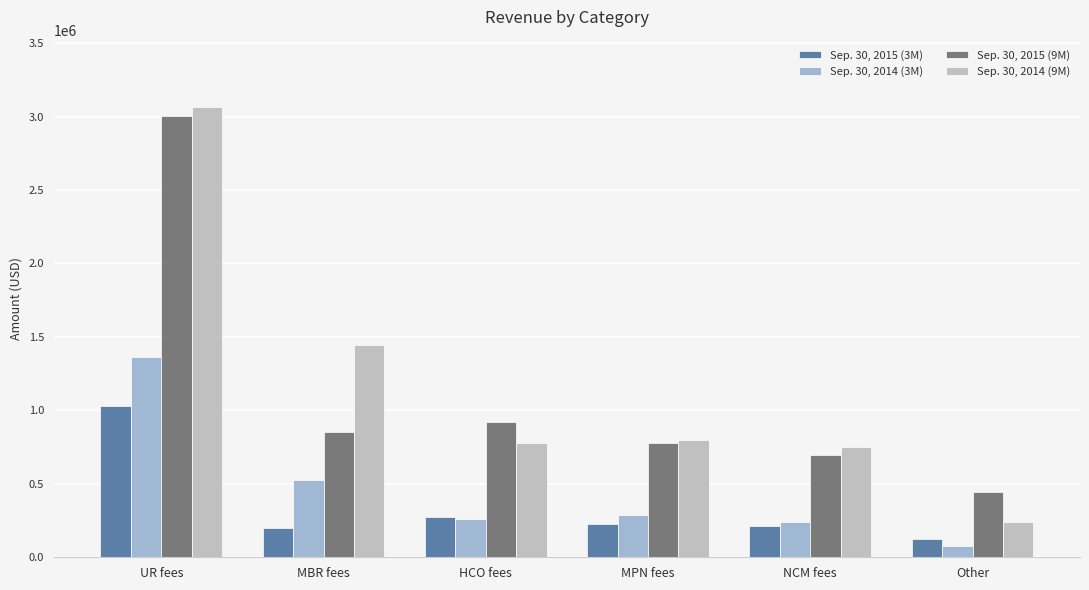

Rank the series at HCO fees from highest to lowest value.

Sep. 30, 2015 (9M), Sep. 30, 2014 (9M), Sep. 30, 2015 (3M), Sep. 30, 2014 (3M)